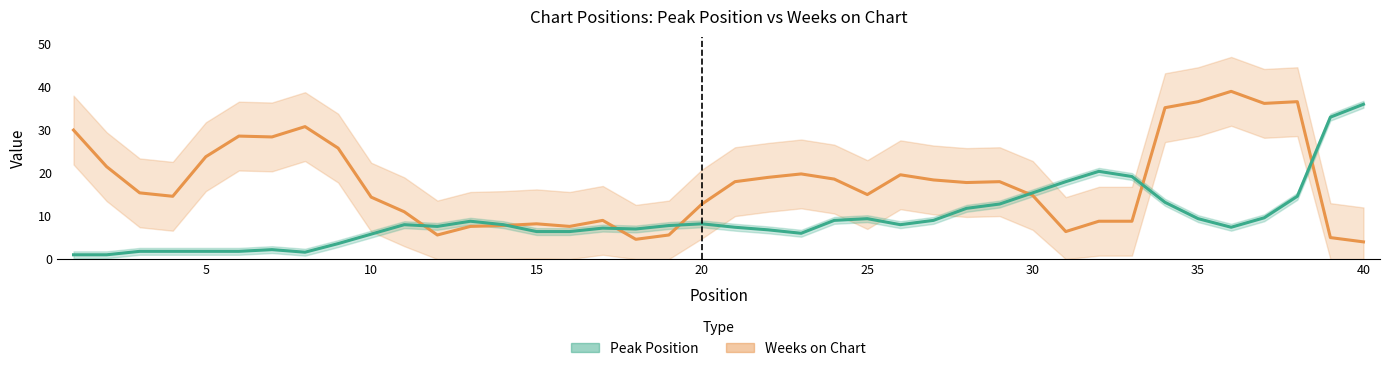

Which series has the largest range (max minus min)?

Weeks on Chart